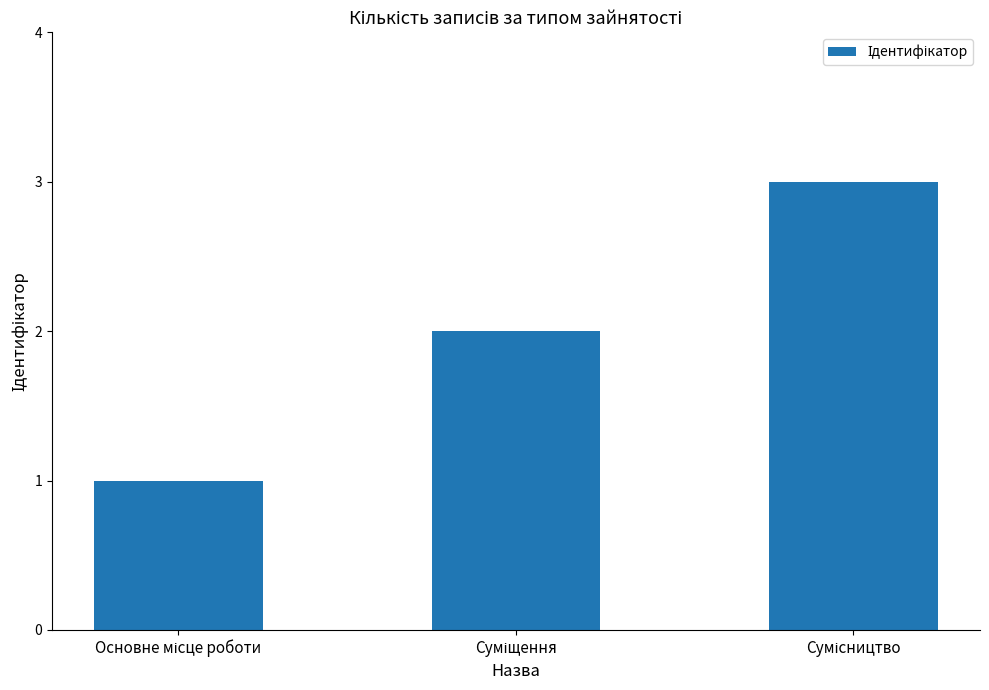

What is the sum of all values?

6